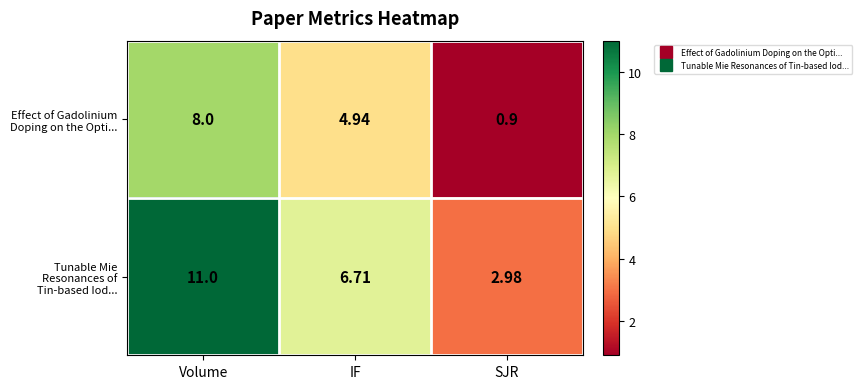

Rank the series by their maximum value, from lowest to highest.

Effect of Gadolinium Doping on the Opti..., Tunable Mie Resonances of Tin-based Iod...